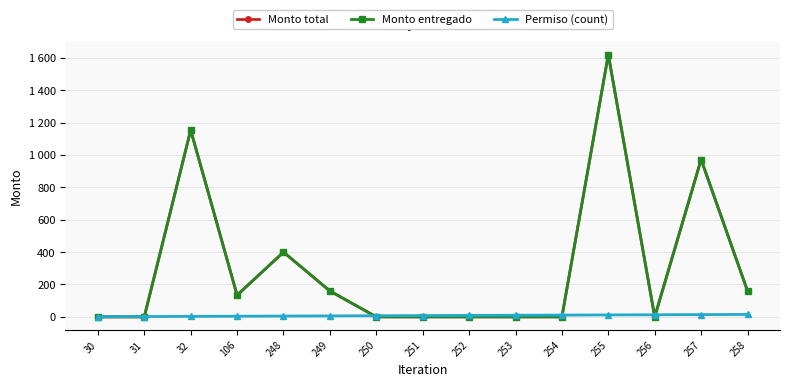

True or false: Monto total has a value of 675 at 248.

False